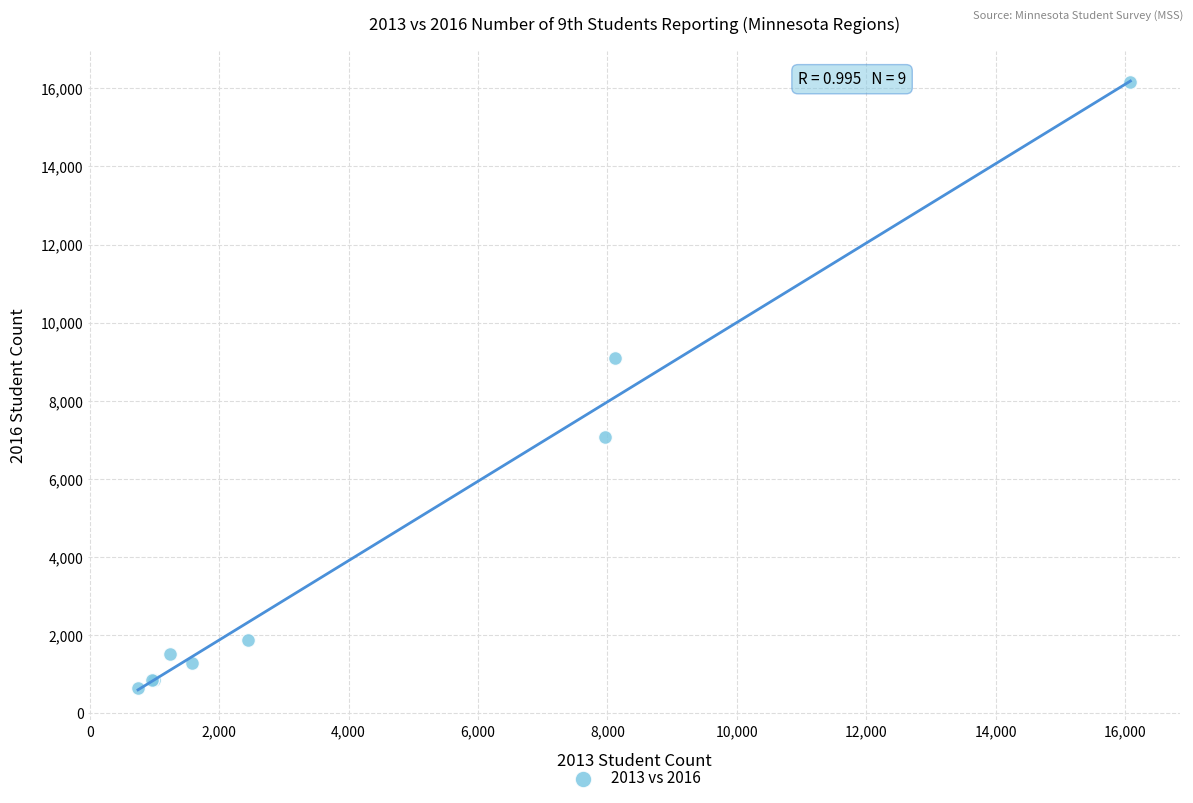

What Y value in the scatter plot is closest to 8410?

9091